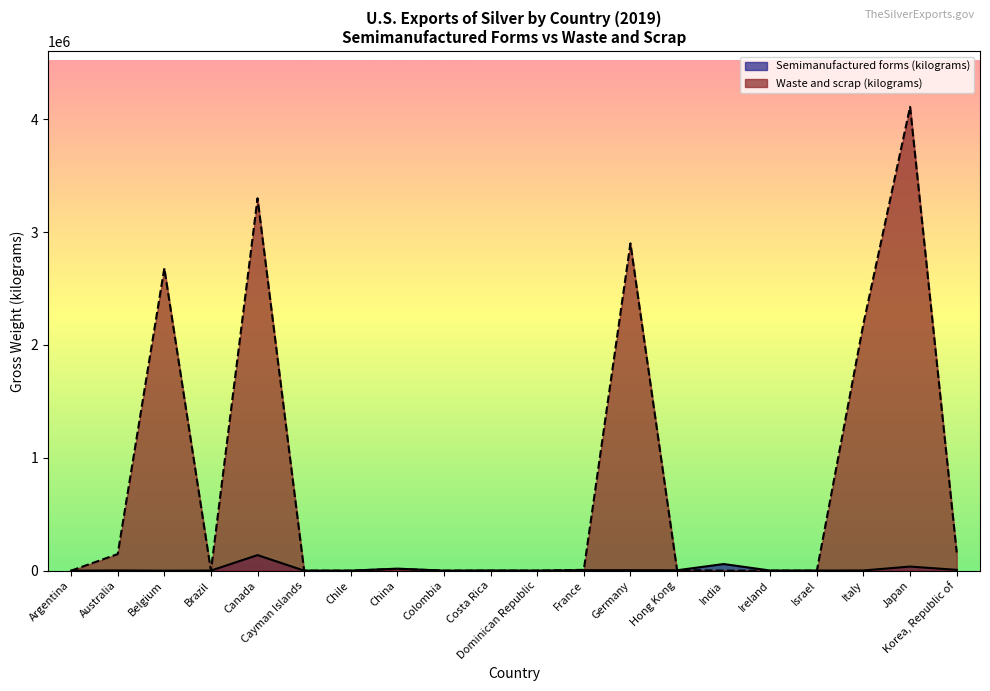

How many values in Semimanufactured forms (kilograms) are above zero?

19